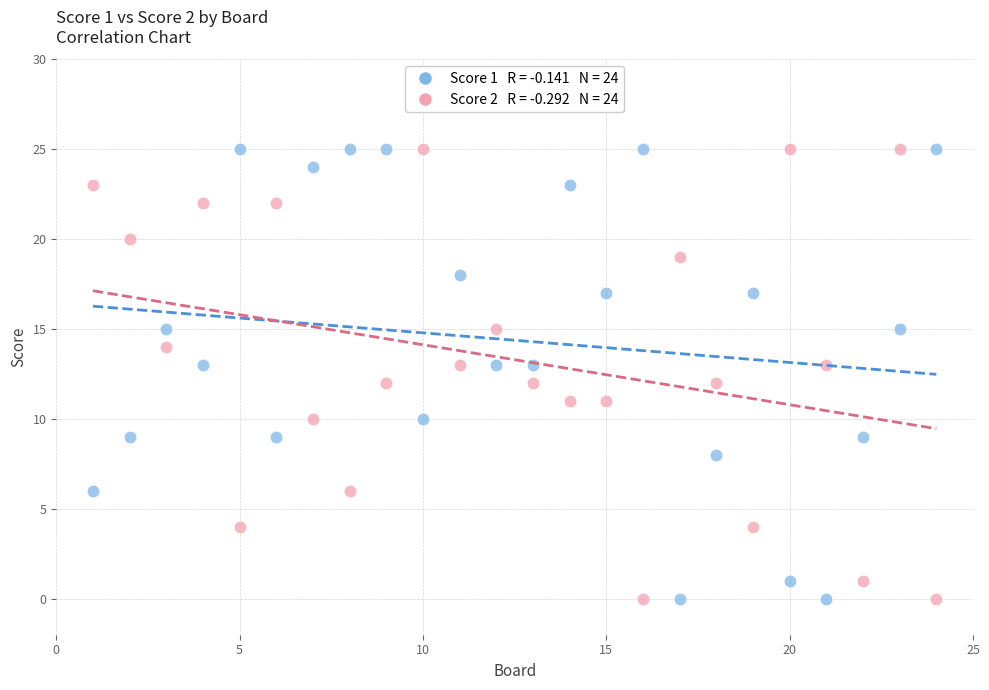

Across all data points, what is the range of X values (max minus min)?

23